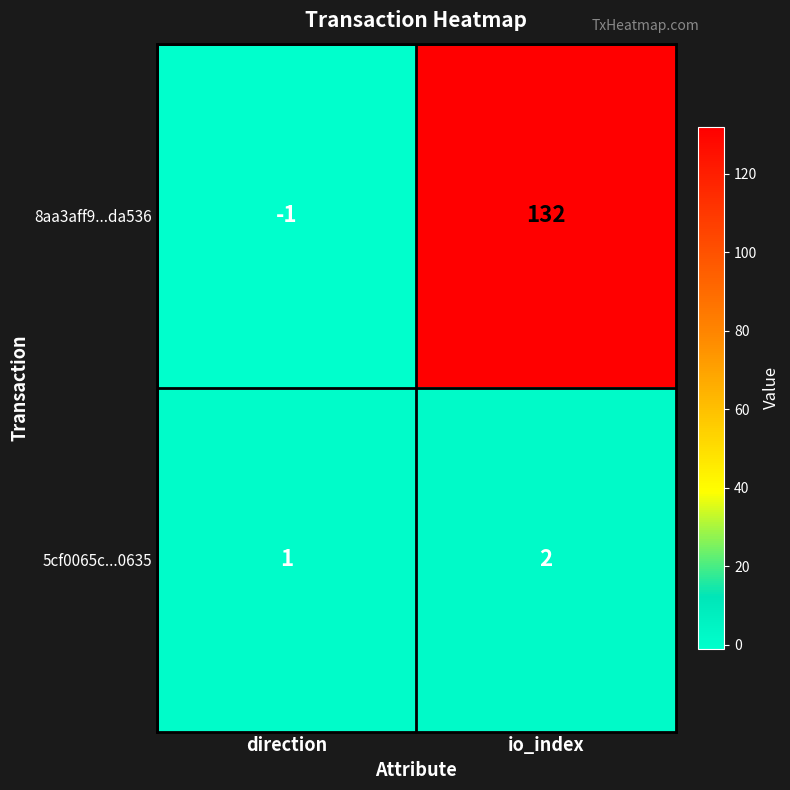

What is the average value of the 8aa3aff9...da536 series?

66